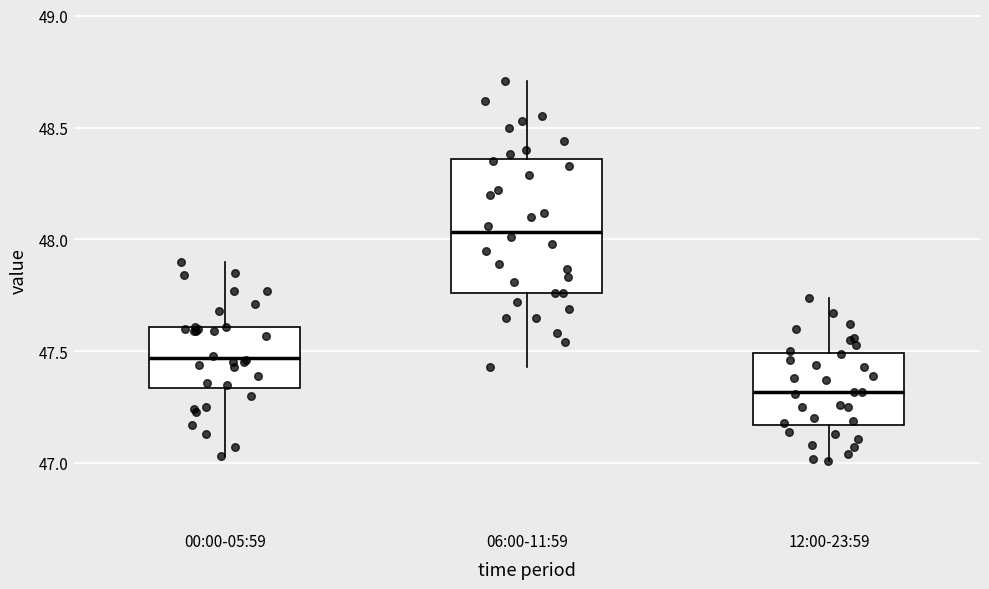

Reading left to right, transcribe this box plot: for each box, give where its median line is, the range the box spans, and where its two whiskers end, as read against the y-axis. The values are not printed on the chart, so give them approximately, as read against the axis.

00:00-05:59: median 47.45, box 47.35 to 47.60, whiskers 47.05 to 47.90
06:00-11:59: median 48.05, box 47.75 to 48.35, whiskers 47.45 to 48.70
12:00-23:59: median 47.30, box 47.15 to 47.50, whiskers 47.00 to 47.75